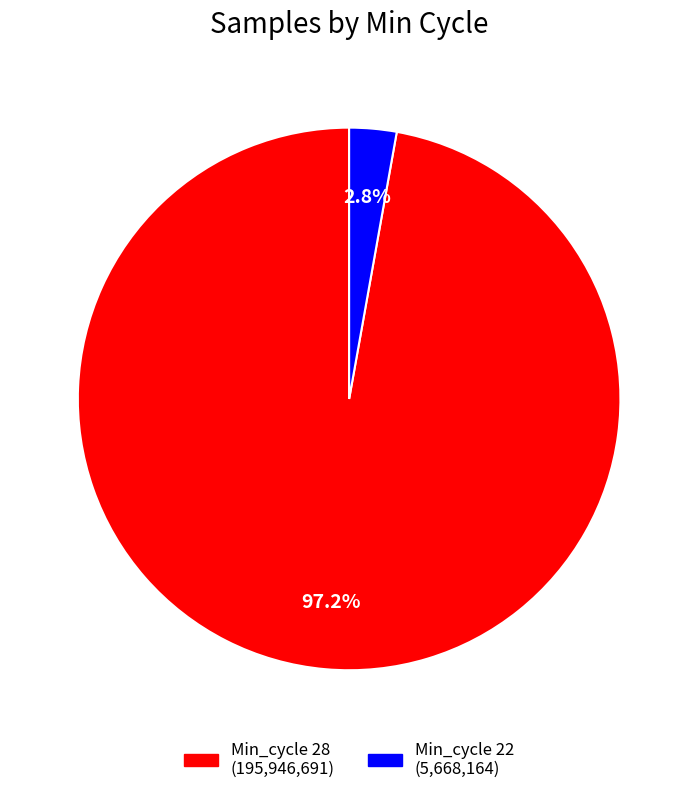

Is there any slice that represents more than half of the pie?

Yes